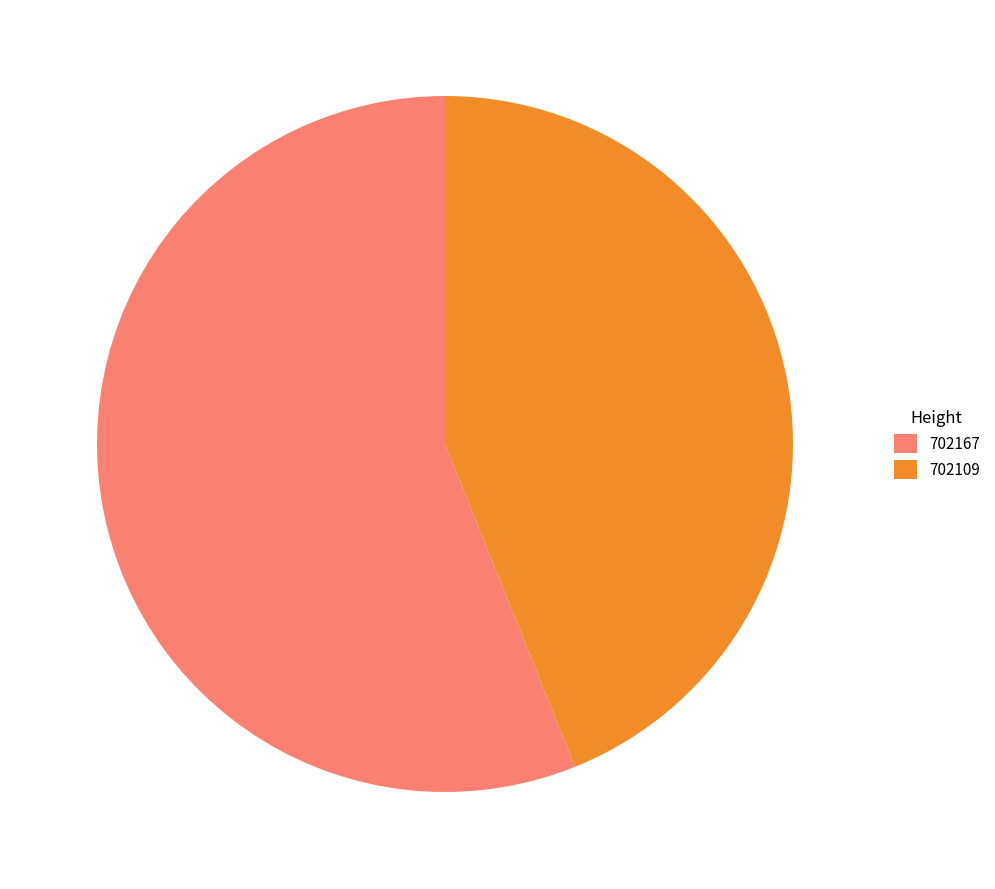

Is it true that 702167 is 56% of the pie?

True